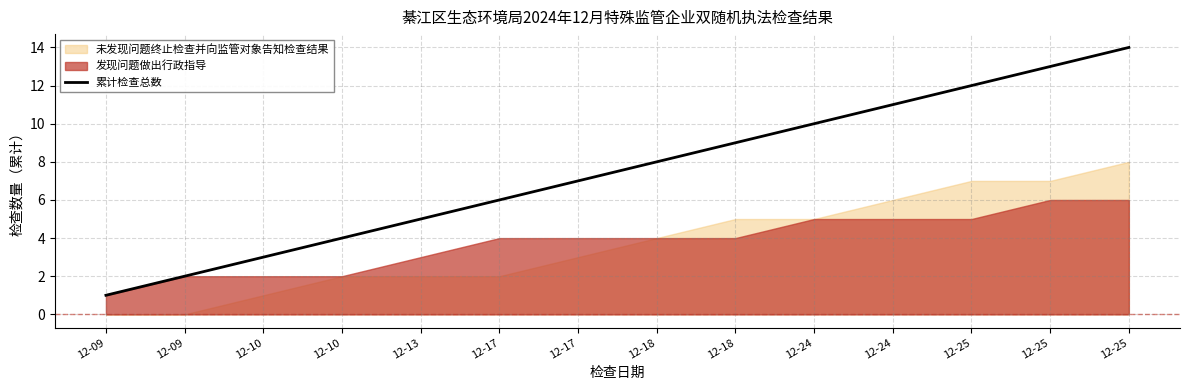

Which has a higher value, 12-10 or 12-17?

12-17